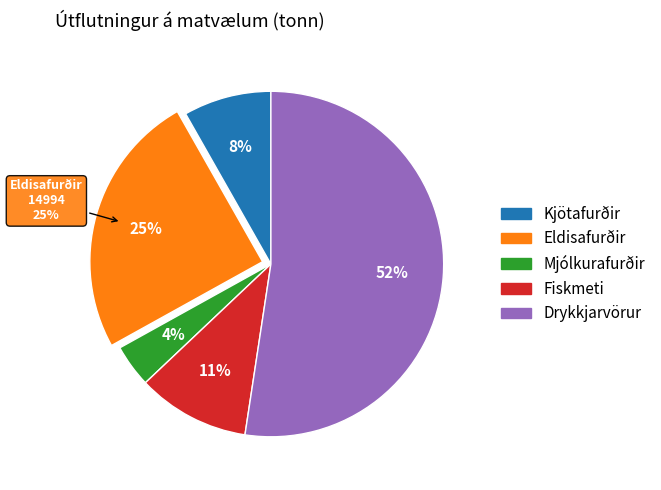

To the nearest percent, what is the combined percentage of Drykkjarvörur and Mjólkurafurðir?

56%